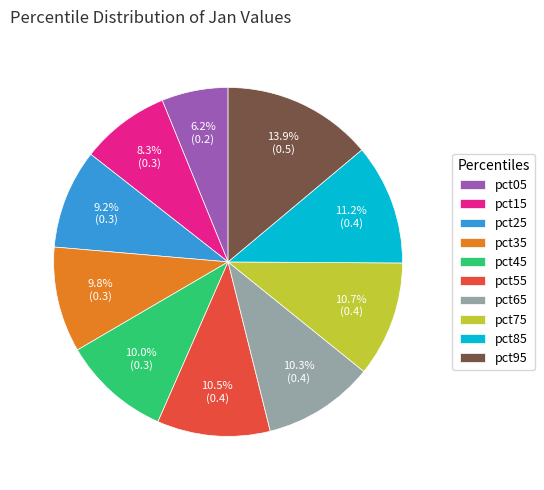

Is there a majority slice in this chart?

No